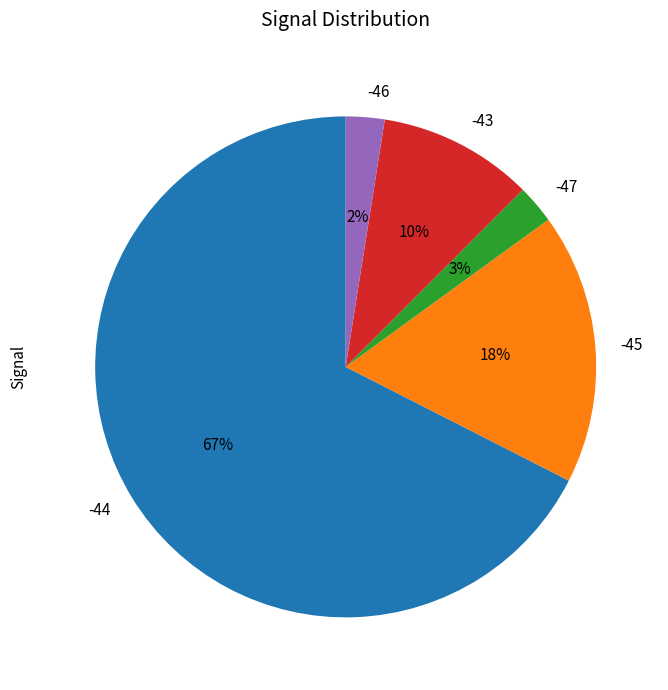

Which category has the biggest portion of the pie?

-44